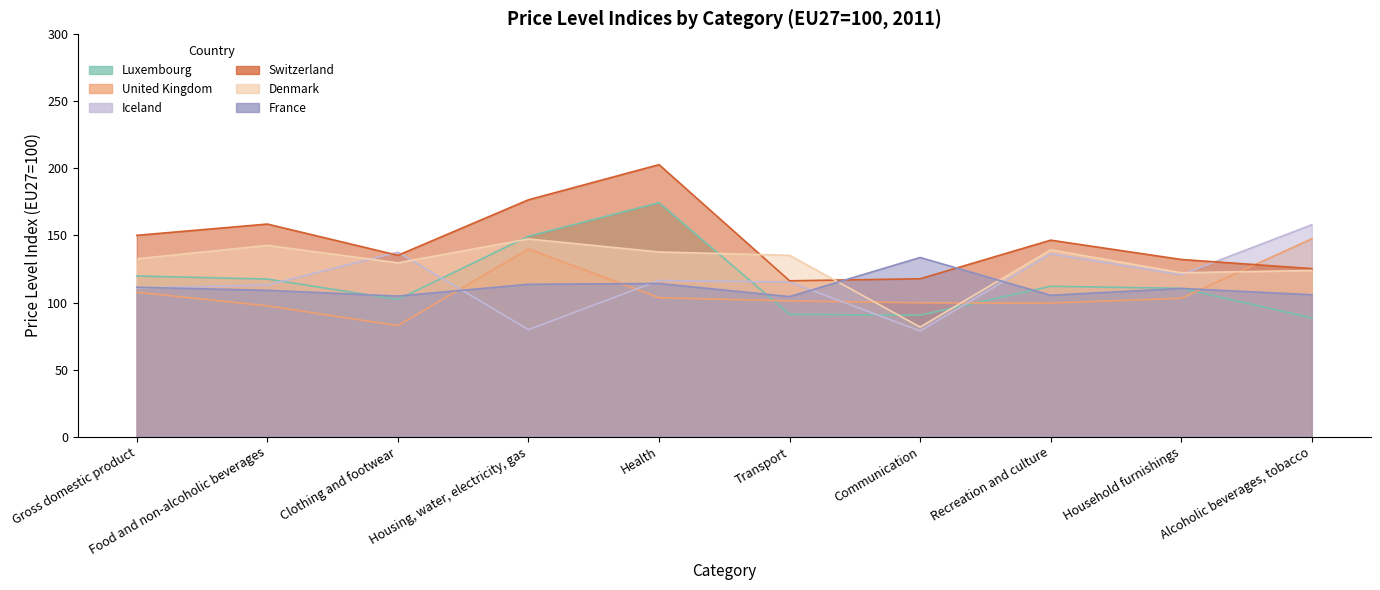

Reading left to right, transcribe all the data shown in this chart.

Luxembourg: 119.8	117.5	102.3	149.4	174.4	91.2	90.5	112.1	110.6	88.5
United Kingdom: 107.7	97.5	82.8	139.9	103.6	101.2	99.8	99.6	103.2	147.5
Iceland: 110.8	113.0	137.5	79.8	116.4	115.3	78.8	136.3	120.7	158.0
Switzerland: 150.1	158.5	135.2	176.6	202.8	116.2	117.7	146.5	132.1	125.3
Denmark: 132.6	142.6	129.6	147.4	137.7	135.2	81.7	139.3	122.2	123.9
France: 111.4	109.1	104.8	113.6	114.2	104.4	133.6	105.4	110.5	105.8